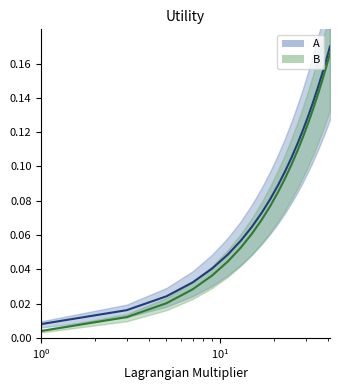

True or false: B and A cross at least once.

False